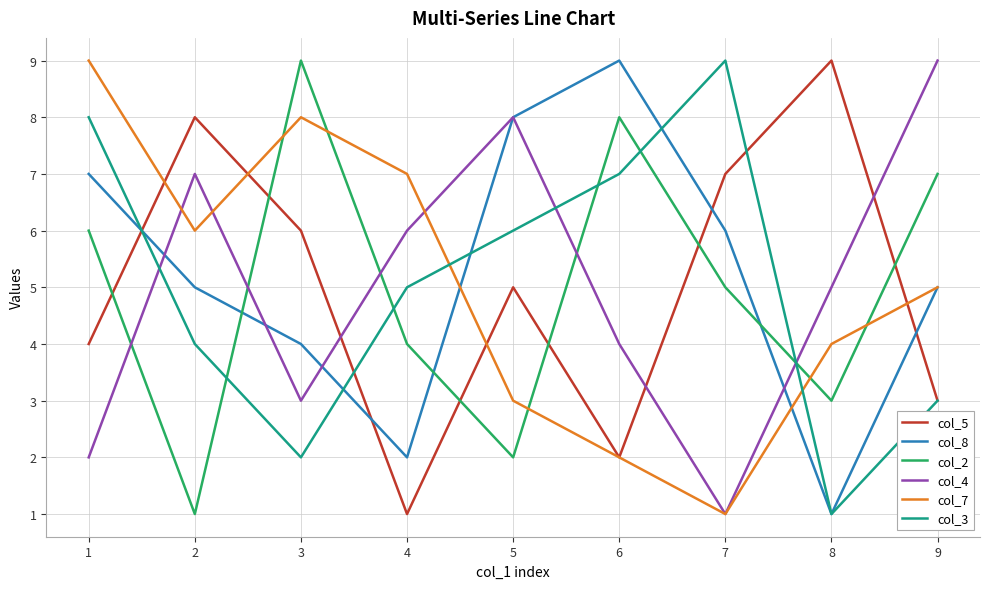

Which series changed the most between 4 and 5?

col_8